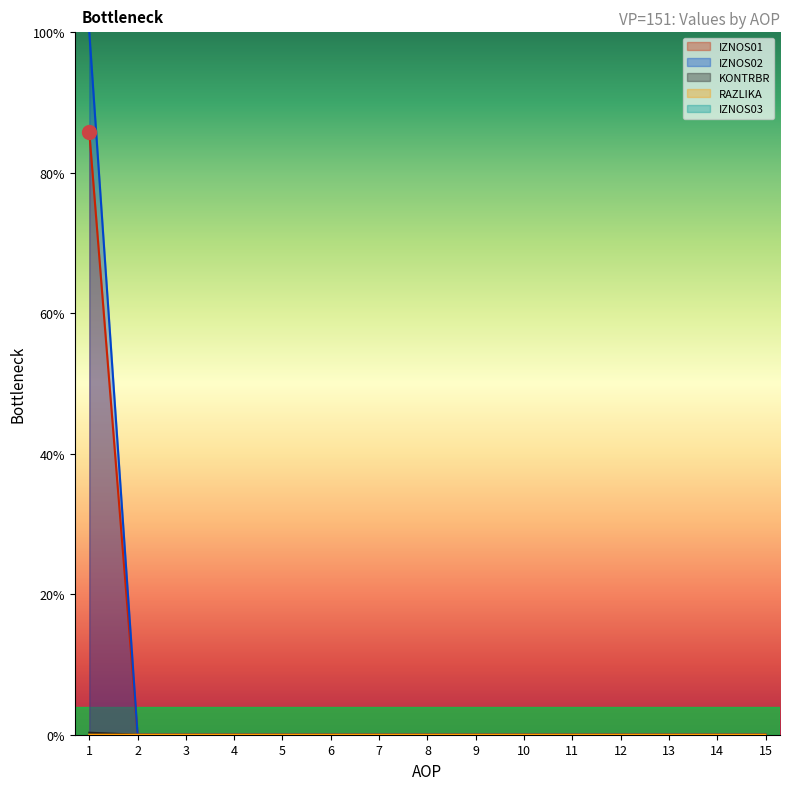

True or false: IZNOS01 has a value of 56.8 at 7.

False